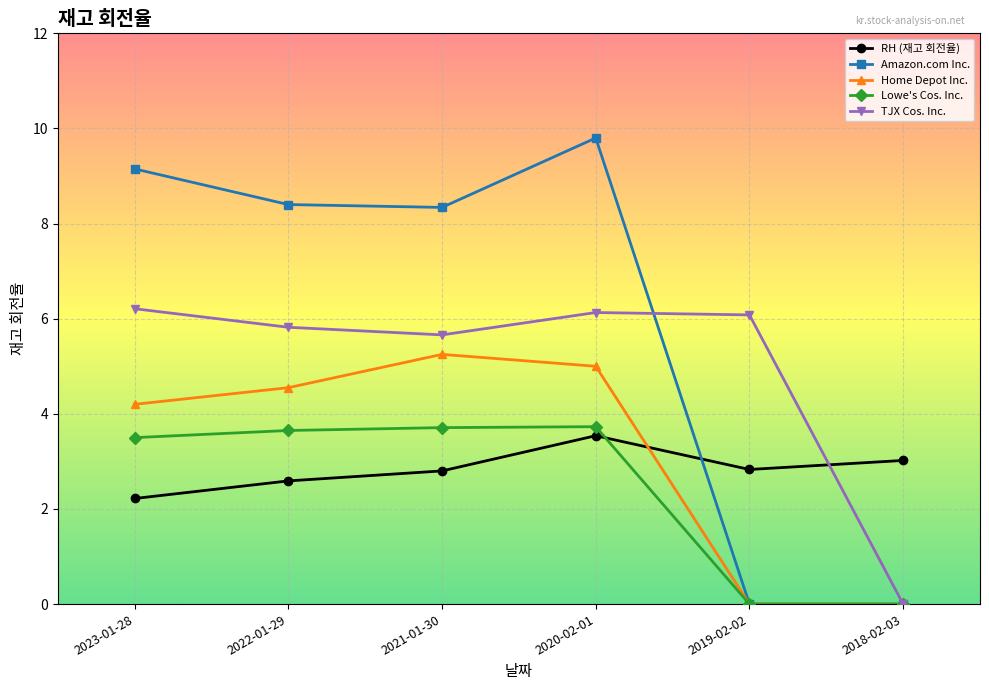

What is the label of the 4th point from the left?

2020-02-01